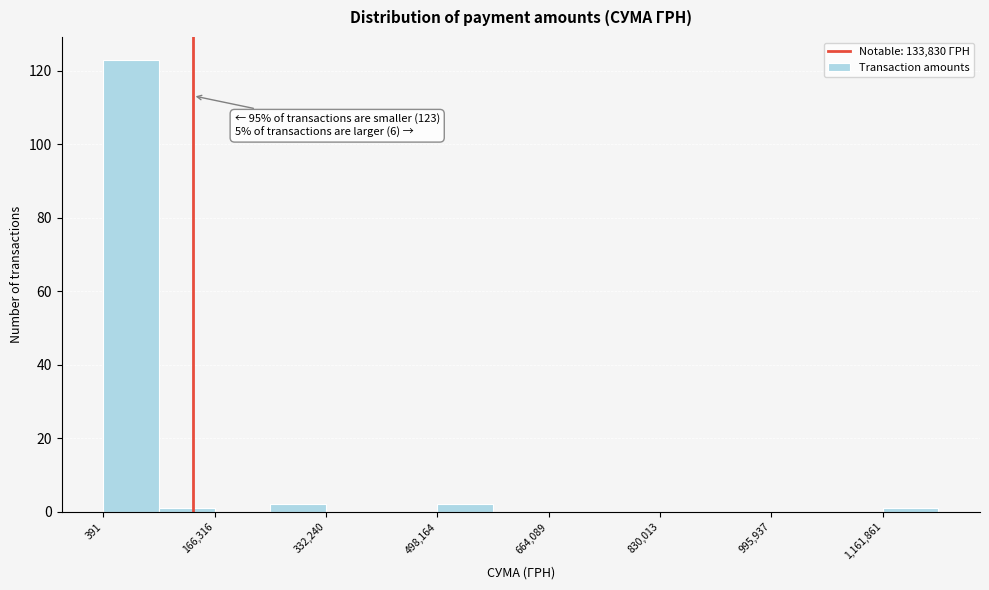

Over which range of the x-axis is the bar tallest?

0 to 80000